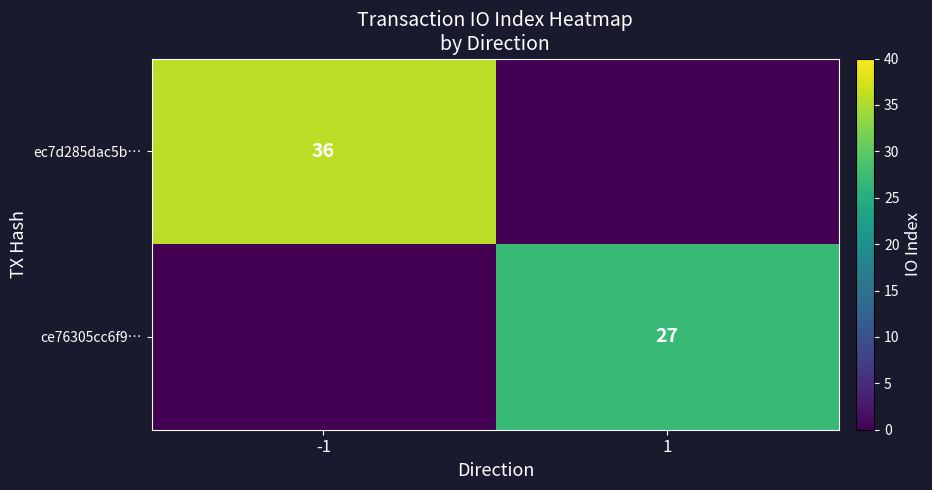

The ec7d285dac5b… series shows 52 at -1. True or false?

False